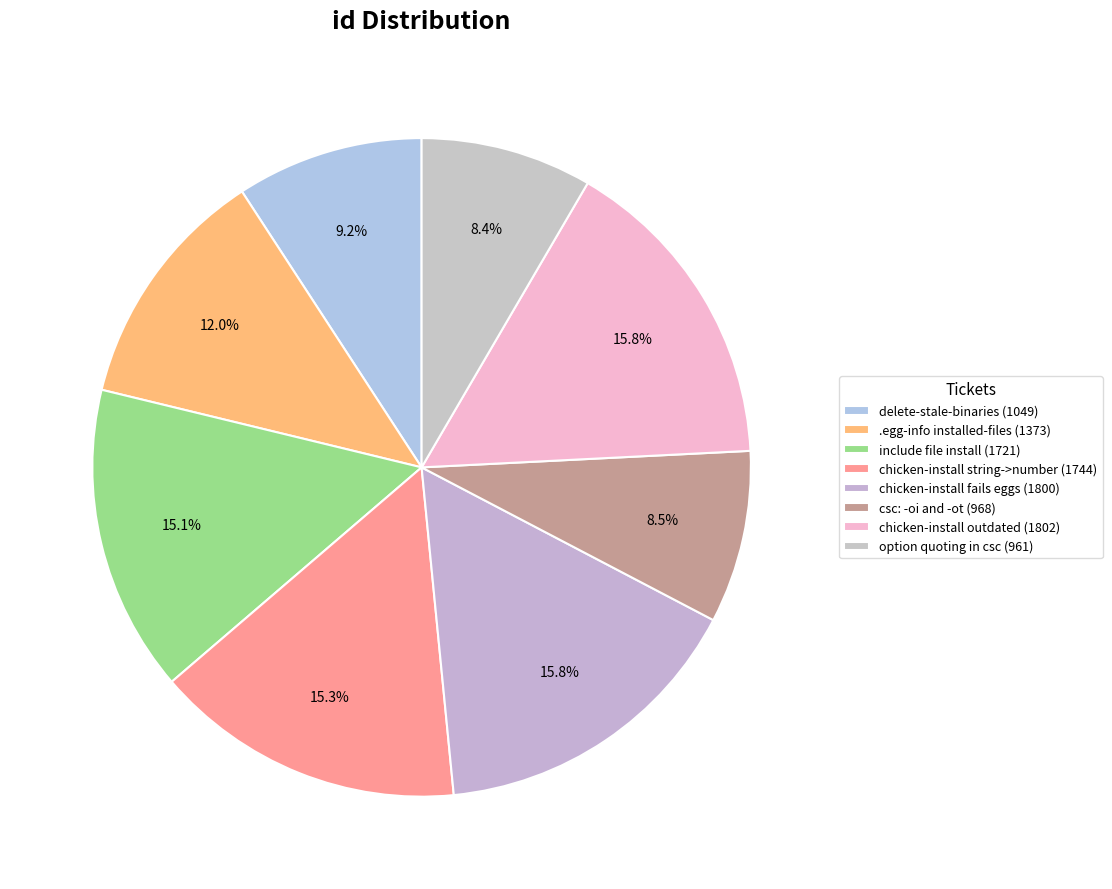

True or false: option quoting in csc (961) accounts for 8% of the total.

True